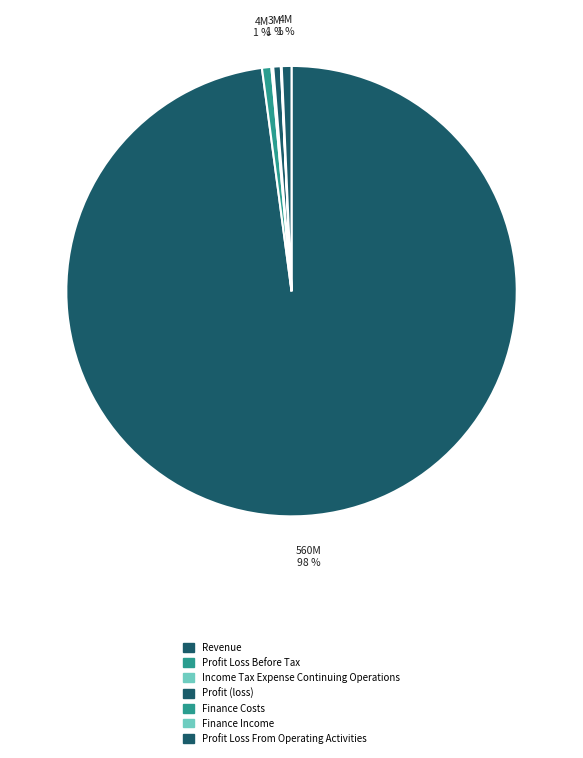

Which category has the biggest portion of the pie?

Revenue